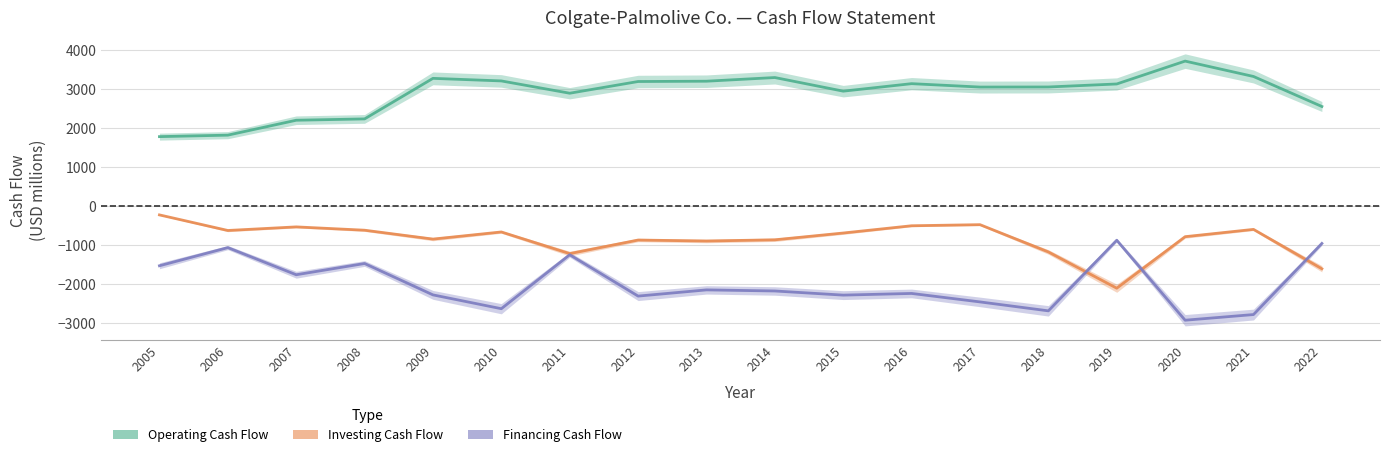

What is the average value of the Investing Cash Flow series?

-845